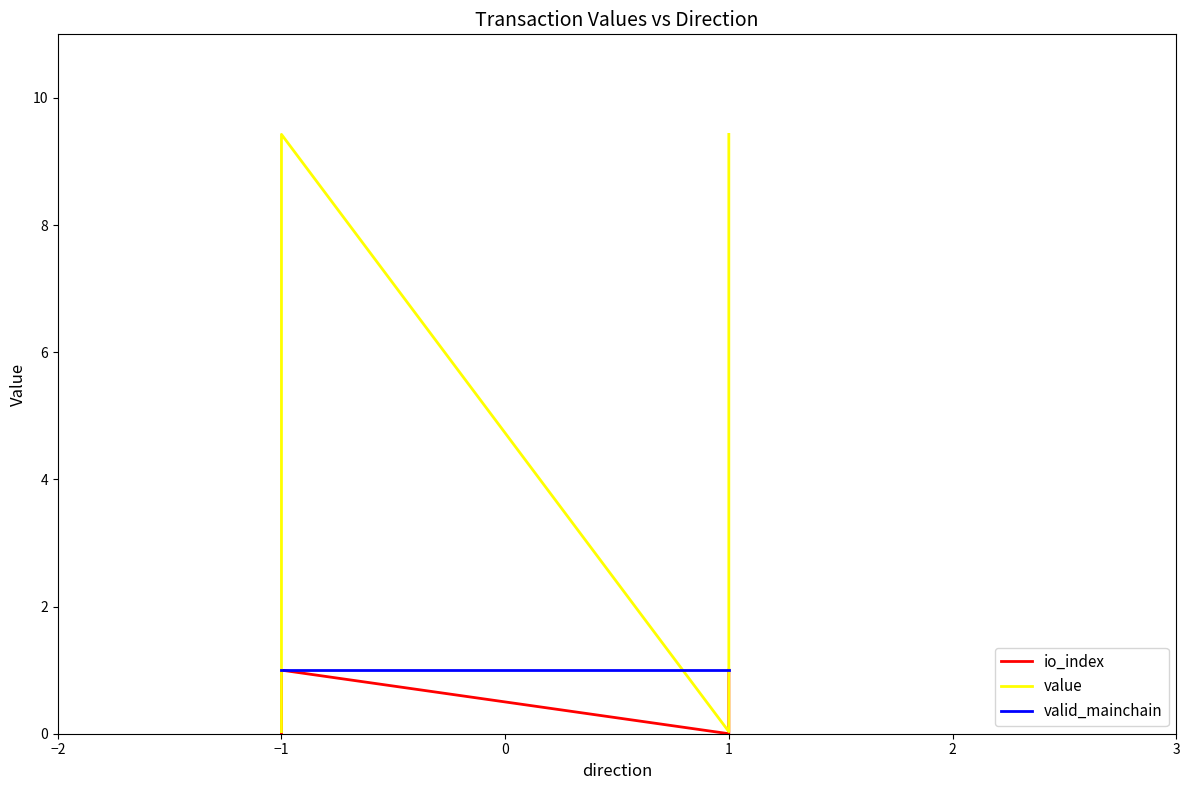

Where is the first local maximum for io_index?

−1